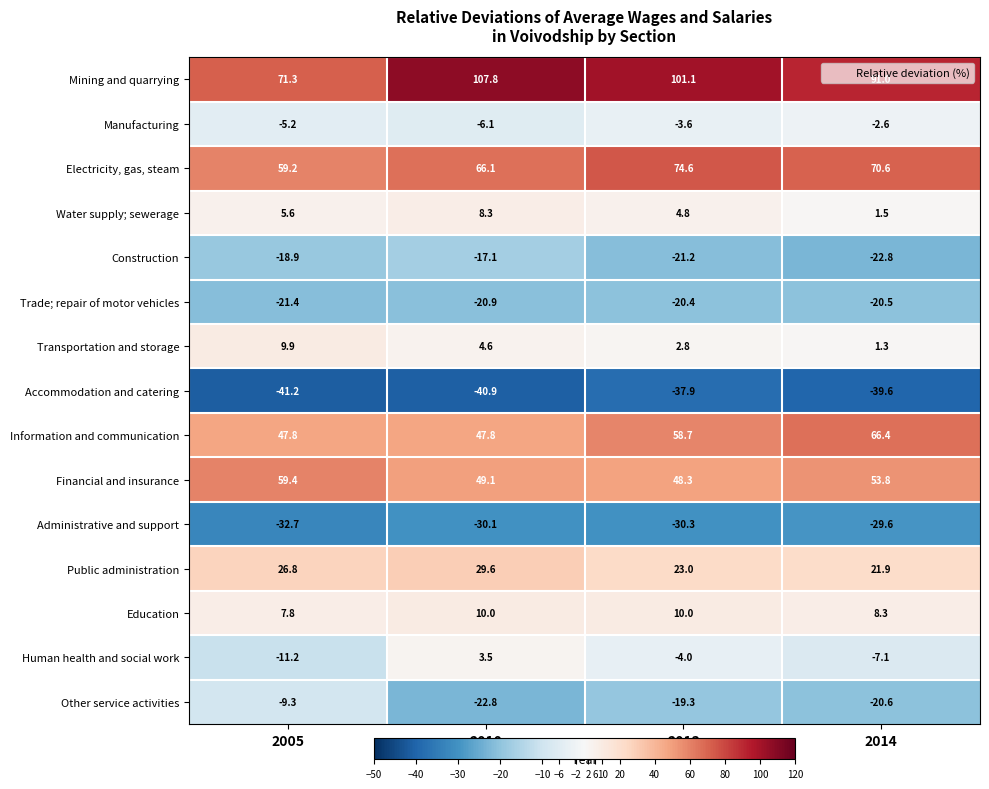

At how many categories does at least one series exceed 46?

4